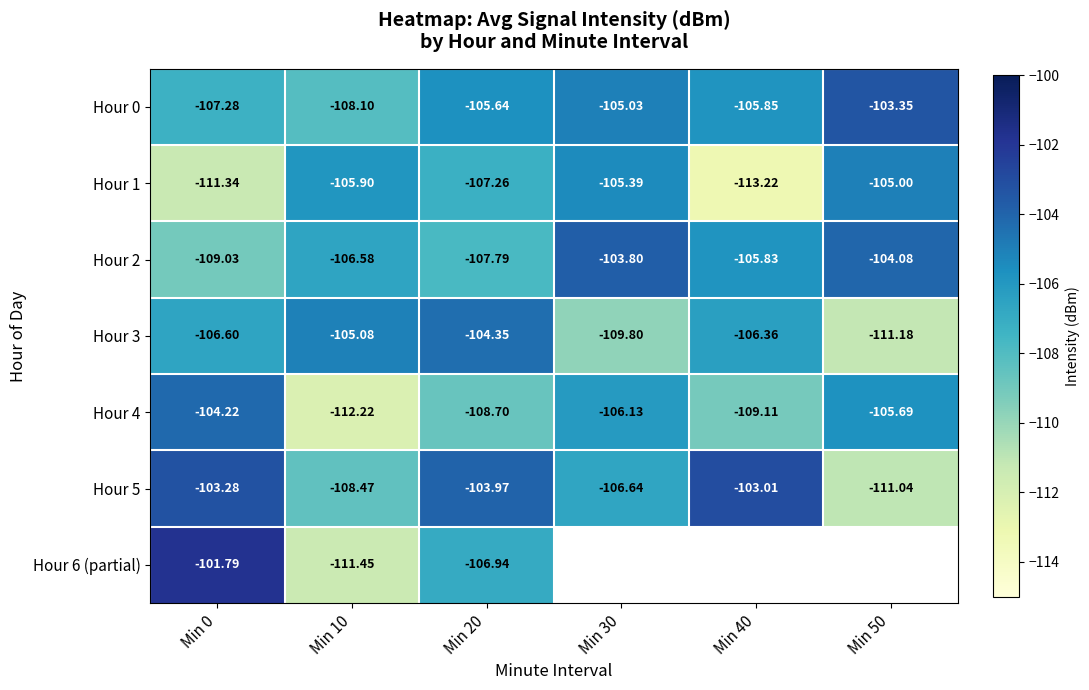

The value of Hour 3 at Min 50 is -111.2. True or false?

True